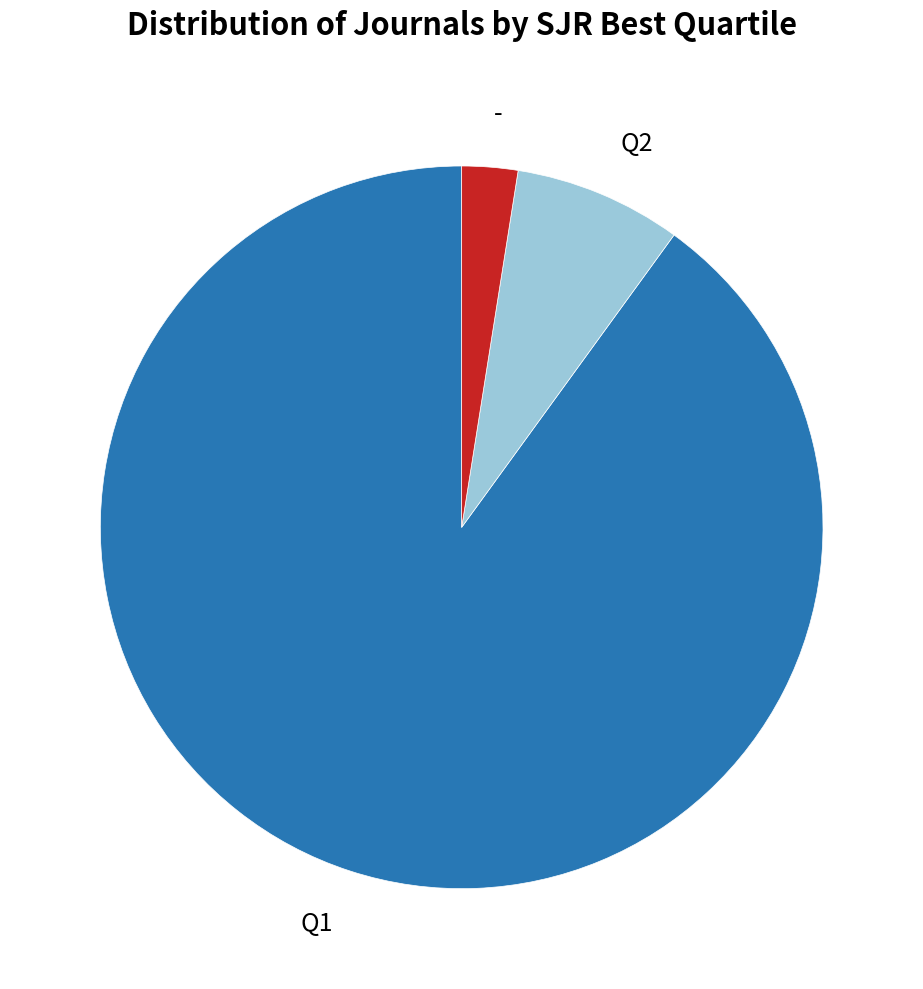

Is there any slice that represents more than half of the pie?

Yes